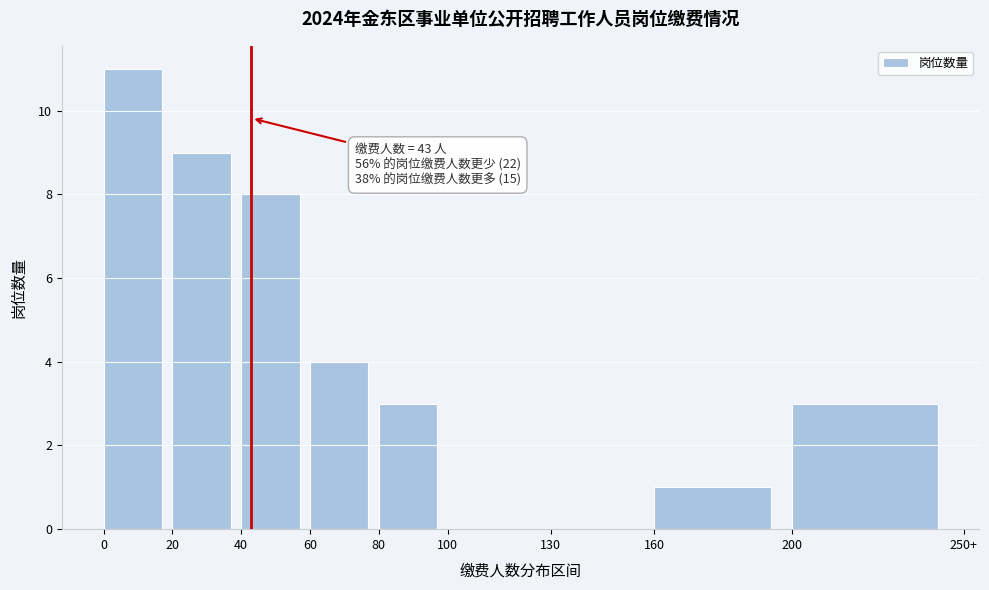

Reading left to right, extract all data points from this chart.

0=11	20=9	40=8	60=4	80=3	100=0	130=0	160=1	200=3